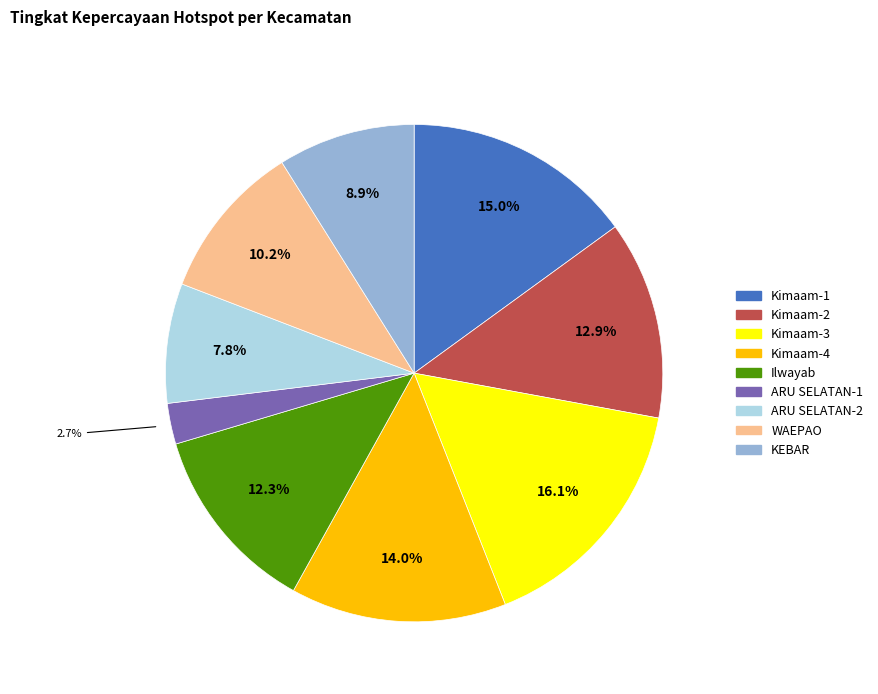

Is KEBAR the majority of the pie?

No